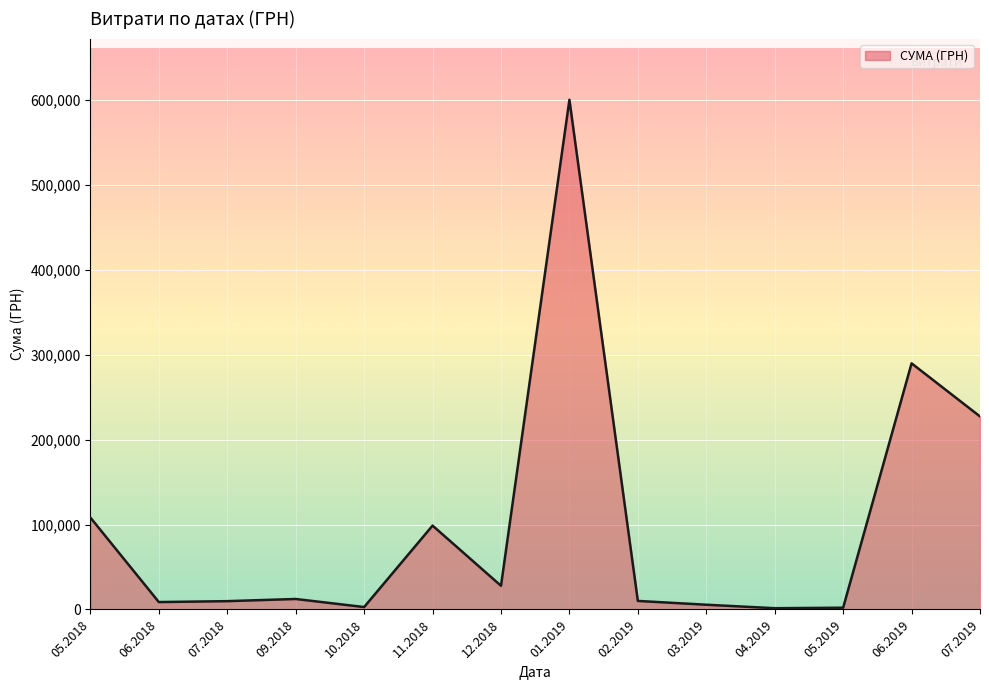

What is the change in value from 05.2018 to 12.2018?

-80301.1